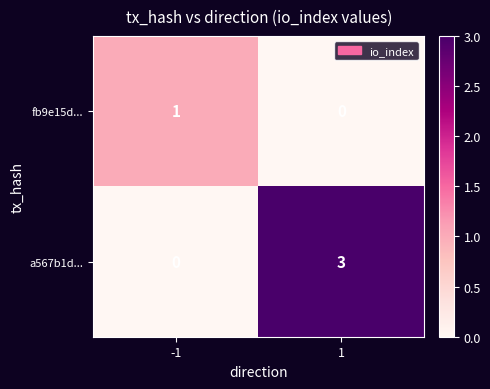

What is the difference between the maximum and minimum values in the a567b1d... series?

3